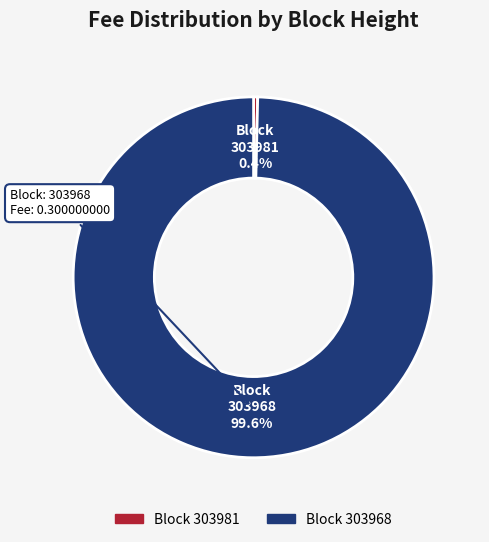

Which category accounts for the majority?

303968